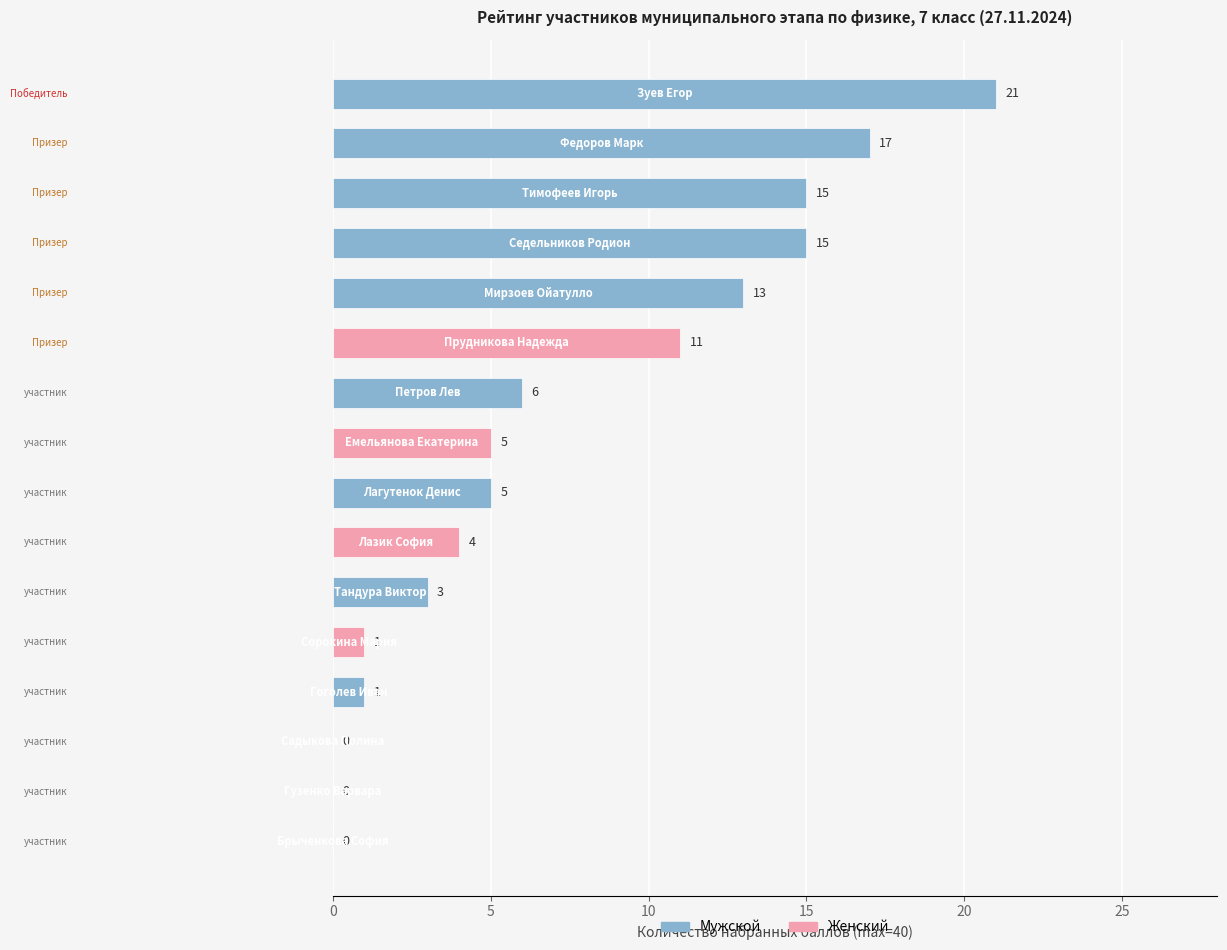

What is the sum of all values?

117